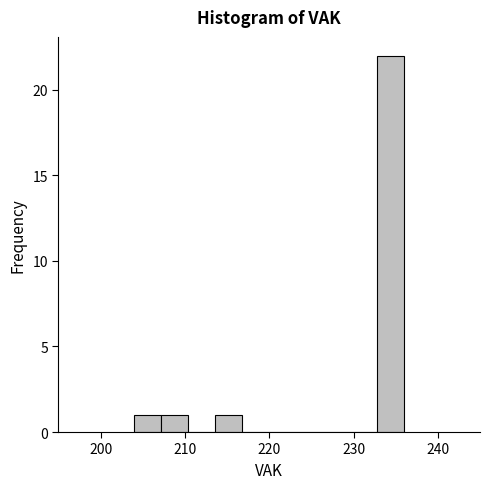

Read against the x-axis, roughly where is the centre of the tallest bar?

234